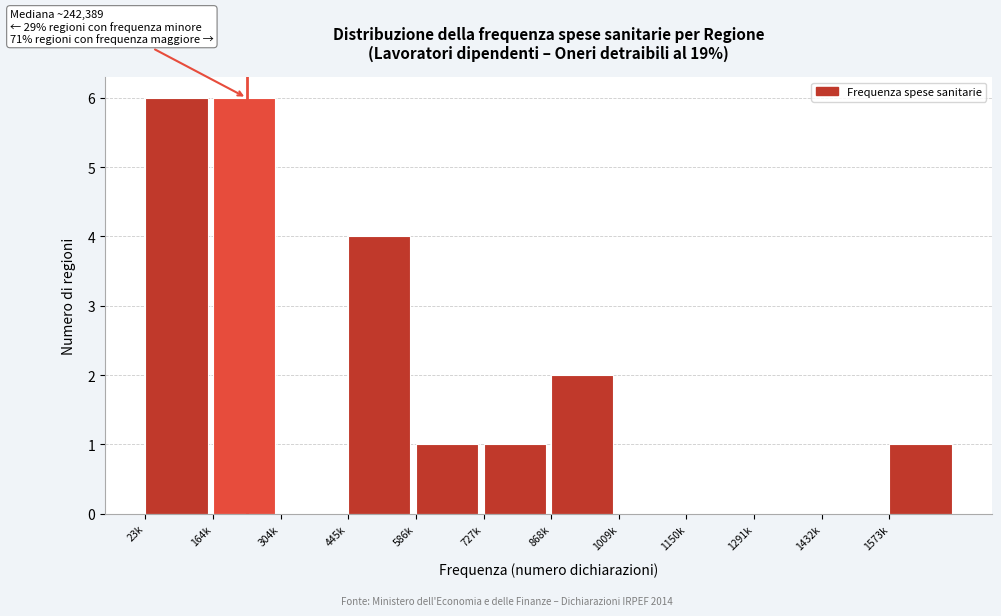

Reading left to right, list all the values displayed in this chart.

23k=6	164k=6	304k=0	445k=4	586k=1	727k=1	868k=2	1009k=0	1150k=0	1291k=0	1432k=0	1573k=1